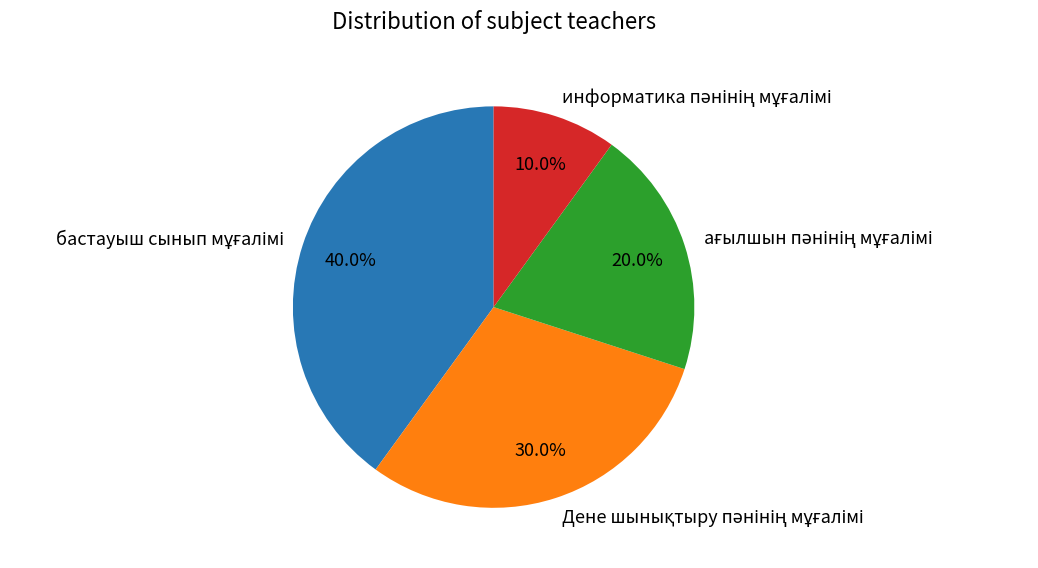

Is there a majority slice in this chart?

No